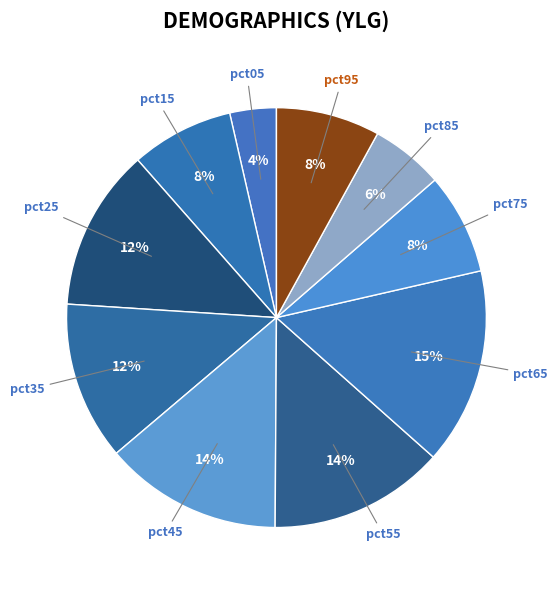

How many slices are in this pie chart?

10